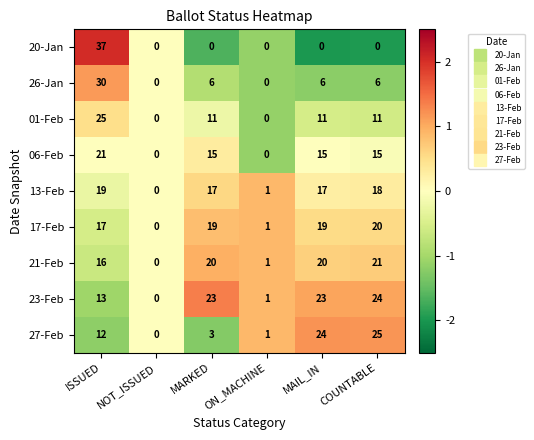

What is the total value across all series at MARKED?

114